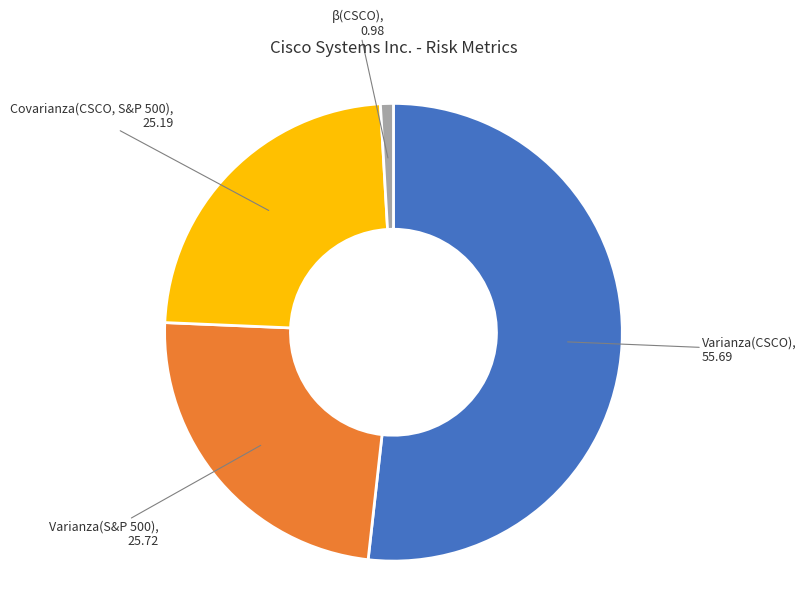

How many segments does this pie chart have?

4